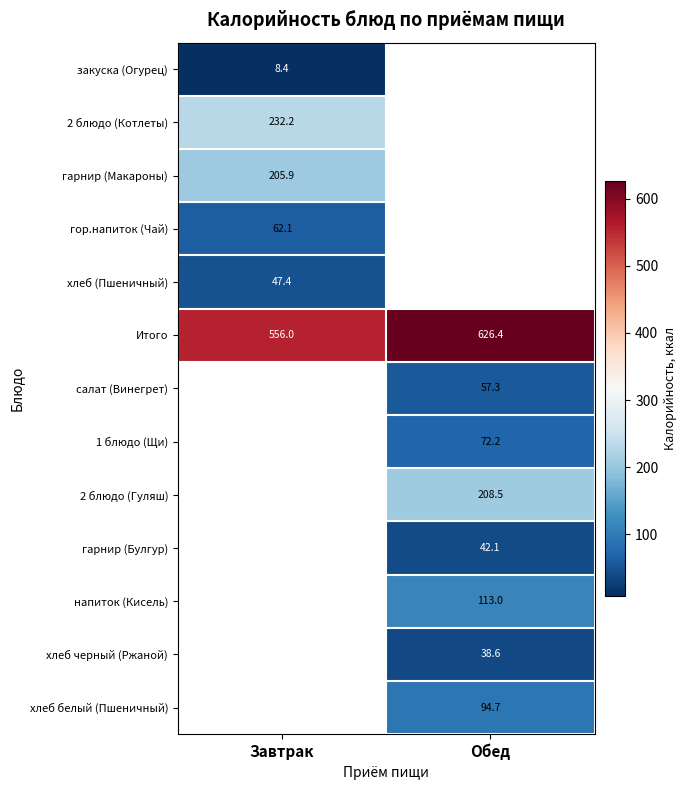

At which category does the chart reach its peak across all series?

Обед